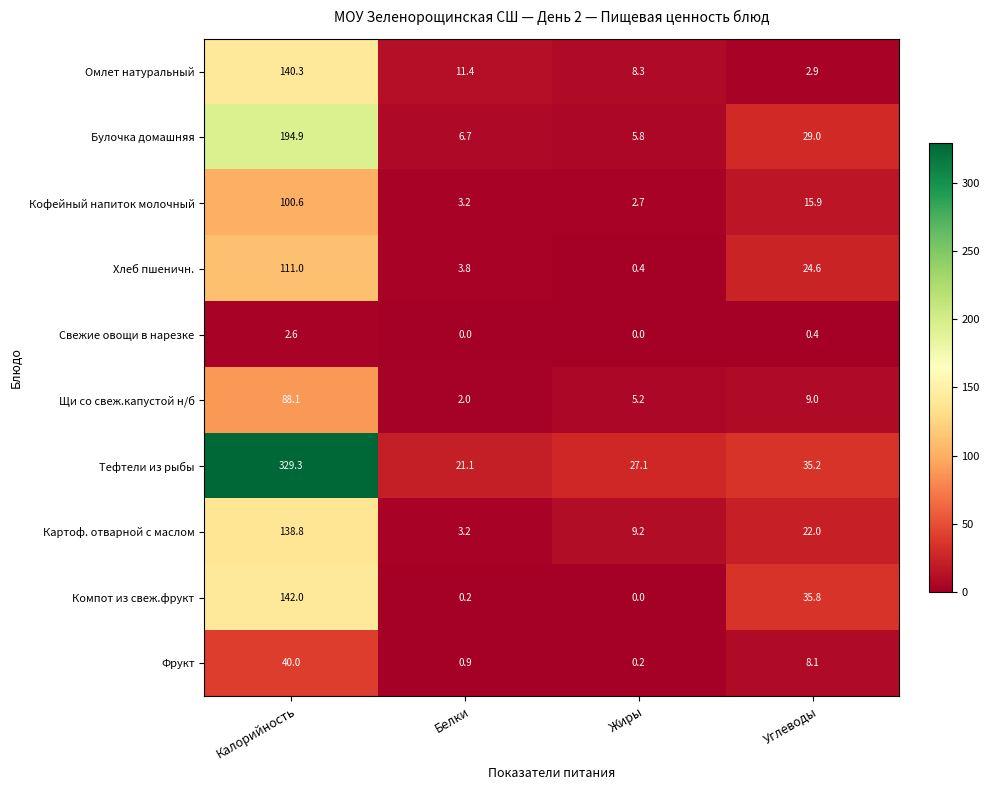

Between Жиры and Углеводы, which series saw the biggest shift?

Компот из свеж.фрукт